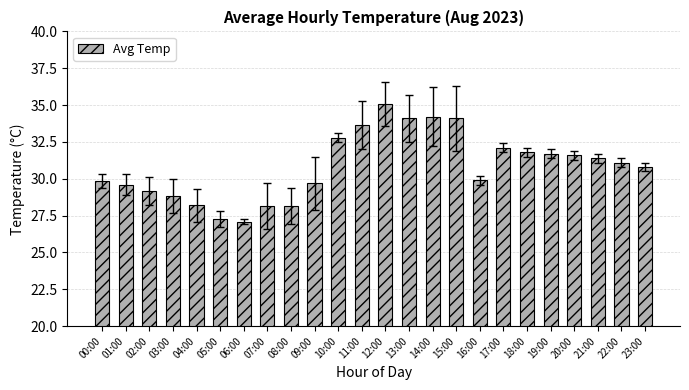

Is it true that the value at 12:00 is 35.1?

True